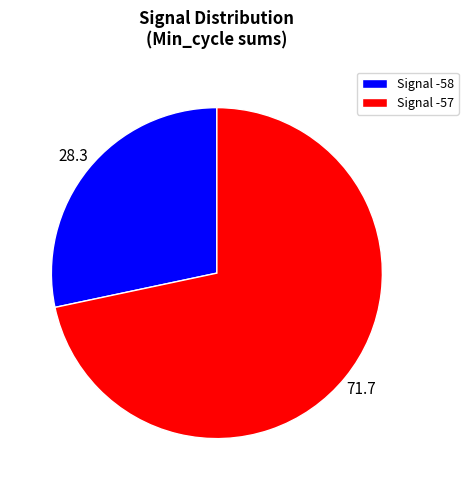

Which category has the smallest portion of the pie?

Signal -58